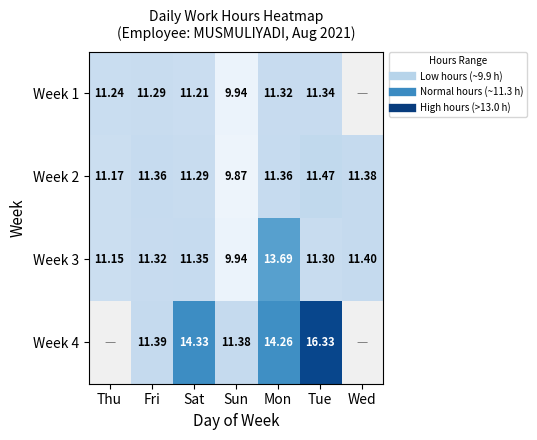

True or false: Week 2 has a value of 18.8 at Wed.

False